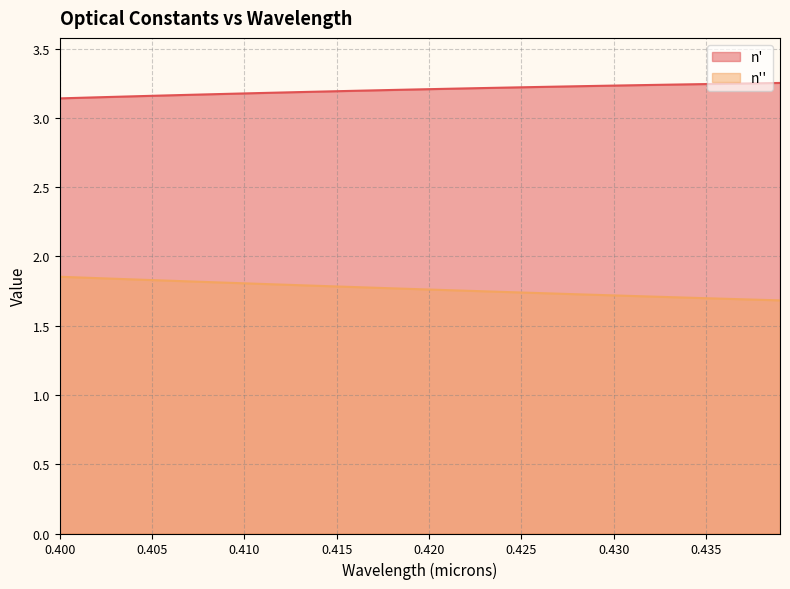

List the series in order of their overall mean, lowest first.

n'', n'